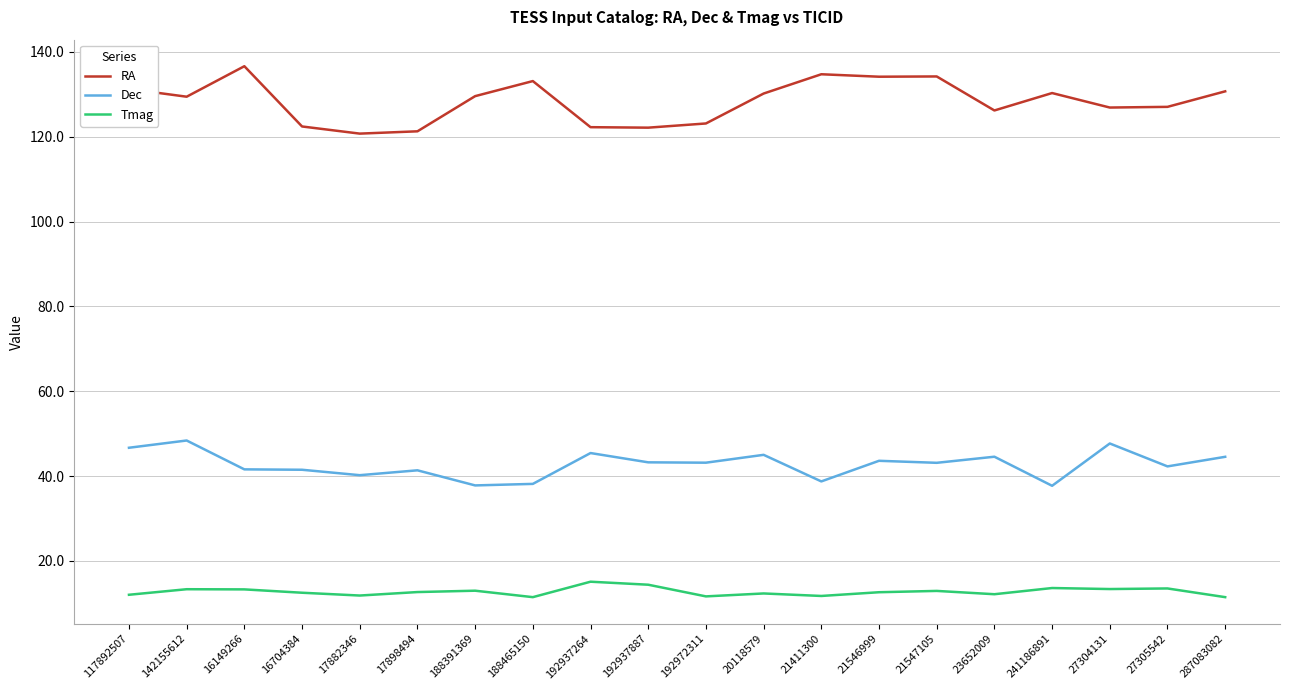

What is the approximate value of RA at 21547105?

134.2